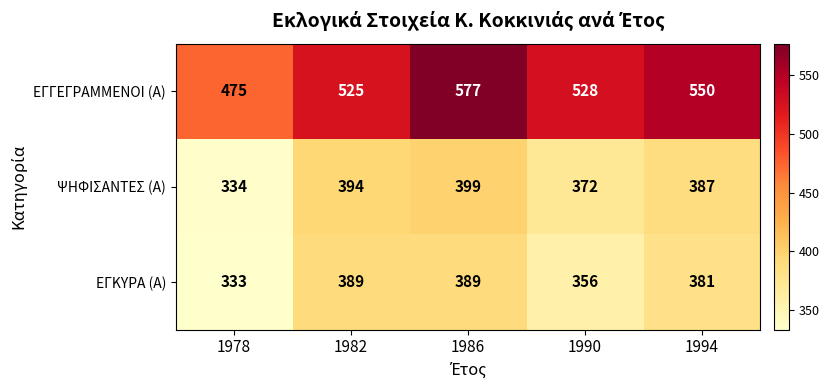

Count the number of data series in this chart.

3